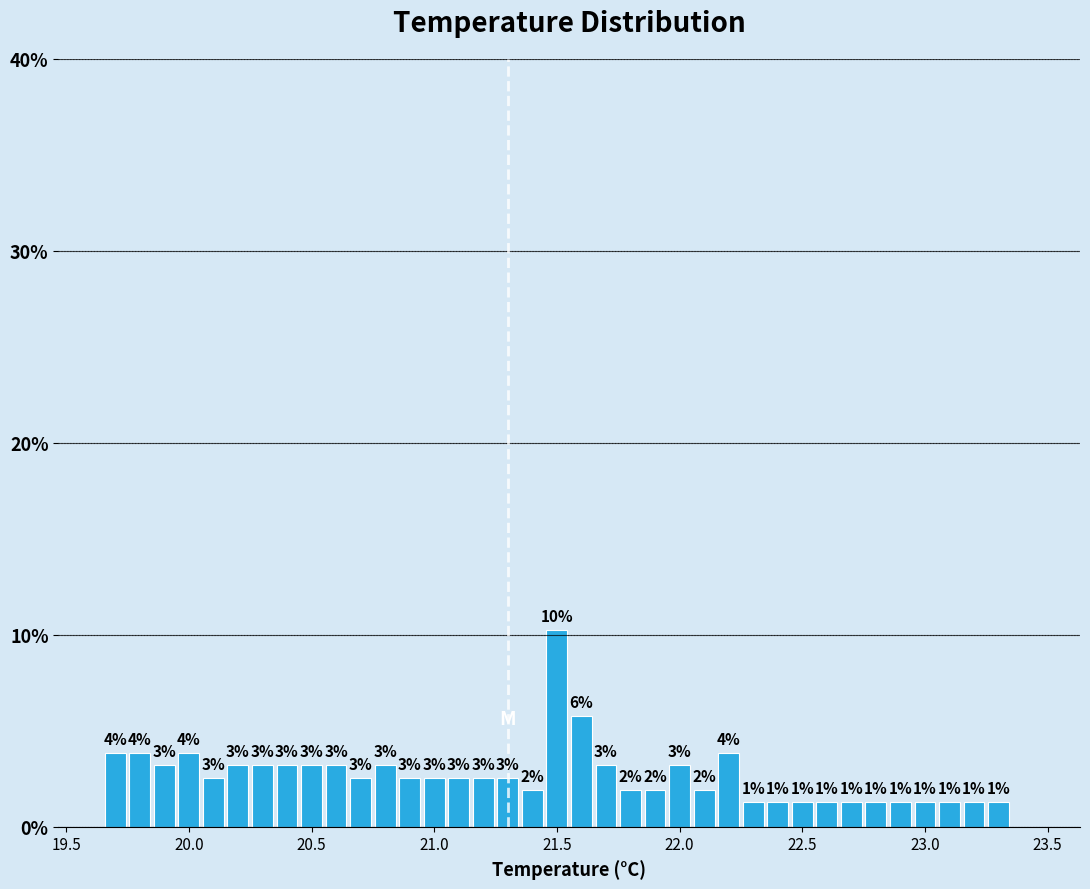

Read against the x-axis, roughly where is the centre of the tallest bar?

21.50